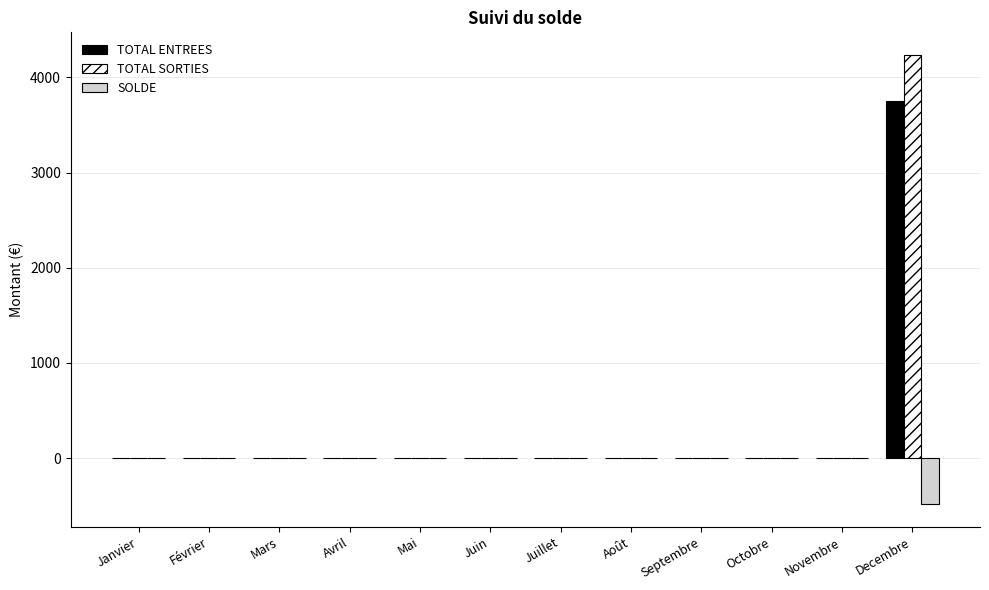

The value of TOTAL SORTIES at Mai is -1299.0. True or false?

False